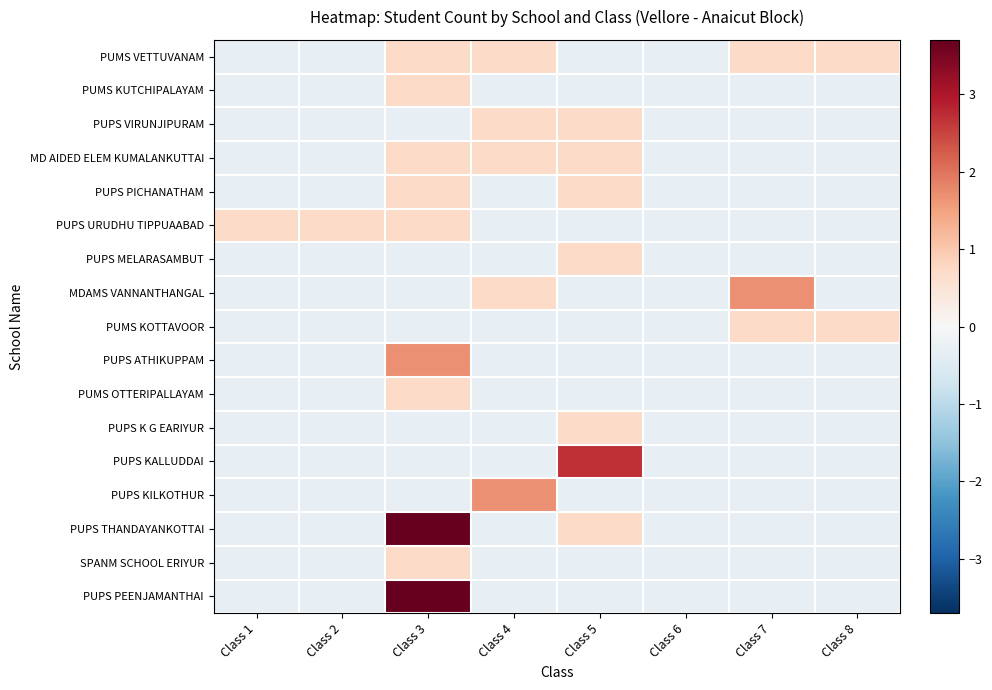

Reading left to right, extract all data points from this chart.

PUMS VETTUVANAM: Class 1=-0.3	Class 2=-0.3	Class 3=0.7	Class 4=0.7	Class 5=-0.3	Class 6=-0.3	Class 7=0.7	Class 8=0.7
PUMS KUTCHIPALAYAM: Class 1=-0.3	Class 2=-0.3	Class 3=0.7	Class 4=-0.3	Class 5=-0.3	Class 6=-0.3	Class 7=-0.3	Class 8=-0.3
PUPS VIRUNJIPURAM: Class 1=-0.3	Class 2=-0.3	Class 3=-0.3	Class 4=0.7	Class 5=0.7	Class 6=-0.3	Class 7=-0.3	Class 8=-0.3
MD AIDED ELEM KUMALANKUTTAI: Class 1=-0.3	Class 2=-0.3	Class 3=0.7	Class 4=0.7	Class 5=0.7	Class 6=-0.3	Class 7=-0.3	Class 8=-0.3
PUPS PICHANATHAM: Class 1=-0.3	Class 2=-0.3	Class 3=0.7	Class 4=-0.3	Class 5=0.7	Class 6=-0.3	Class 7=-0.3	Class 8=-0.3
PUPS URUDHU TIPPUAABAD: Class 1=0.7	Class 2=0.7	Class 3=0.7	Class 4=-0.3	Class 5=-0.3	Class 6=-0.3	Class 7=-0.3	Class 8=-0.3
PUPS MELARASAMBUT: Class 1=-0.3	Class 2=-0.3	Class 3=-0.3	Class 4=-0.3	Class 5=0.7	Class 6=-0.3	Class 7=-0.3	Class 8=-0.3
MDAMS VANNANTHANGAL: Class 1=-0.3	Class 2=-0.3	Class 3=-0.3	Class 4=0.7	Class 5=-0.3	Class 6=-0.3	Class 7=1.7	Class 8=-0.3
PUMS KOTTAVOOR: Class 1=-0.3	Class 2=-0.3	Class 3=-0.3	Class 4=-0.3	Class 5=-0.3	Class 6=-0.3	Class 7=0.7	Class 8=0.7
PUPS ATHIKUPPAM: Class 1=-0.3	Class 2=-0.3	Class 3=1.7	Class 4=-0.3	Class 5=-0.3	Class 6=-0.3	Class 7=-0.3	Class 8=-0.3
PUMS OTTERIPALLAYAM: Class 1=-0.3	Class 2=-0.3	Class 3=0.7	Class 4=-0.3	Class 5=-0.3	Class 6=-0.3	Class 7=-0.3	Class 8=-0.3
PUPS K G EARIYUR: Class 1=-0.3	Class 2=-0.3	Class 3=-0.3	Class 4=-0.3	Class 5=0.7	Class 6=-0.3	Class 7=-0.3	Class 8=-0.3
PUPS KALLUDDAI: Class 1=-0.3	Class 2=-0.3	Class 3=-0.3	Class 4=-0.3	Class 5=2.7	Class 6=-0.3	Class 7=-0.3	Class 8=-0.3
PUPS KILKOTHUR: Class 1=-0.3	Class 2=-0.3	Class 3=-0.3	Class 4=1.7	Class 5=-0.3	Class 6=-0.3	Class 7=-0.3	Class 8=-0.3
PUPS THANDAYANKOTTAI: Class 1=-0.3	Class 2=-0.3	Class 3=3.7	Class 4=-0.3	Class 5=0.7	Class 6=-0.3	Class 7=-0.3	Class 8=-0.3
SPANM SCHOOL ERIYUR: Class 1=-0.3	Class 2=-0.3	Class 3=0.7	Class 4=-0.3	Class 5=-0.3	Class 6=-0.3	Class 7=-0.3	Class 8=-0.3
PUPS PEENJAMANTHAI: Class 1=-0.3	Class 2=-0.3	Class 3=3.7	Class 4=-0.3	Class 5=-0.3	Class 6=-0.3	Class 7=-0.3	Class 8=-0.3